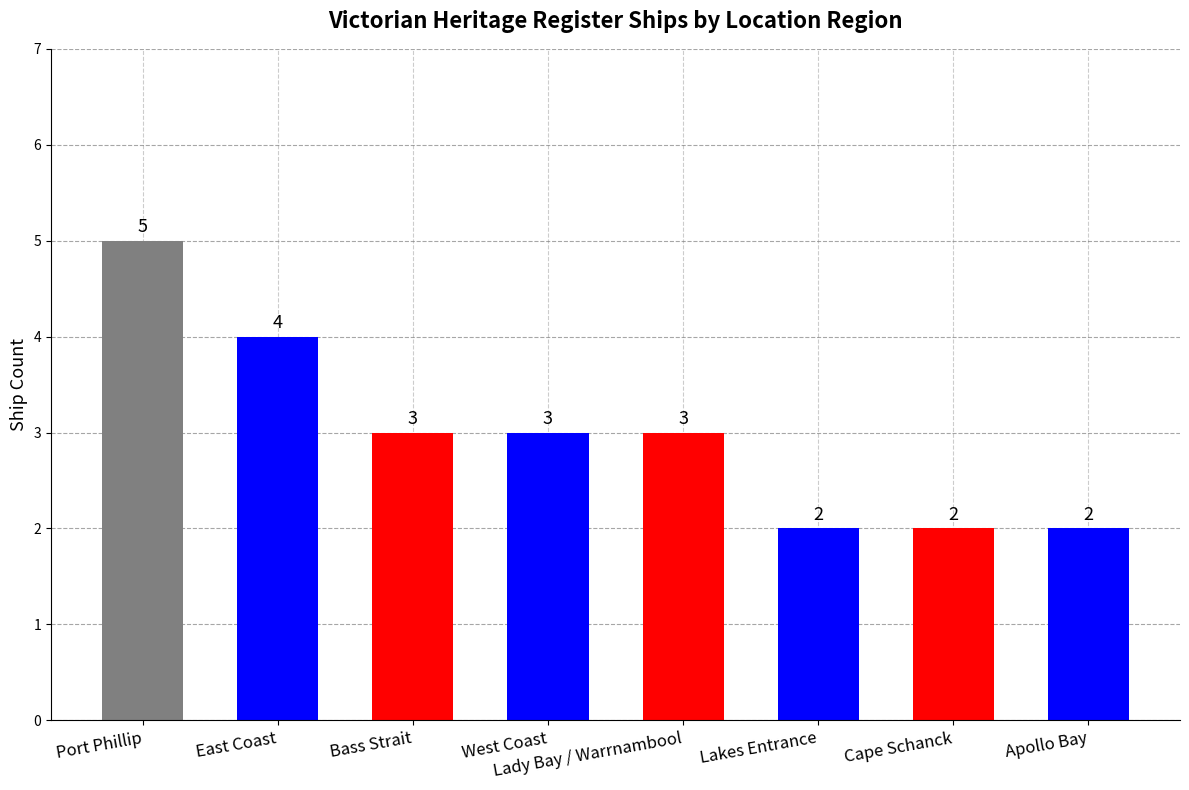

What position from the right is Bass Strait?

6